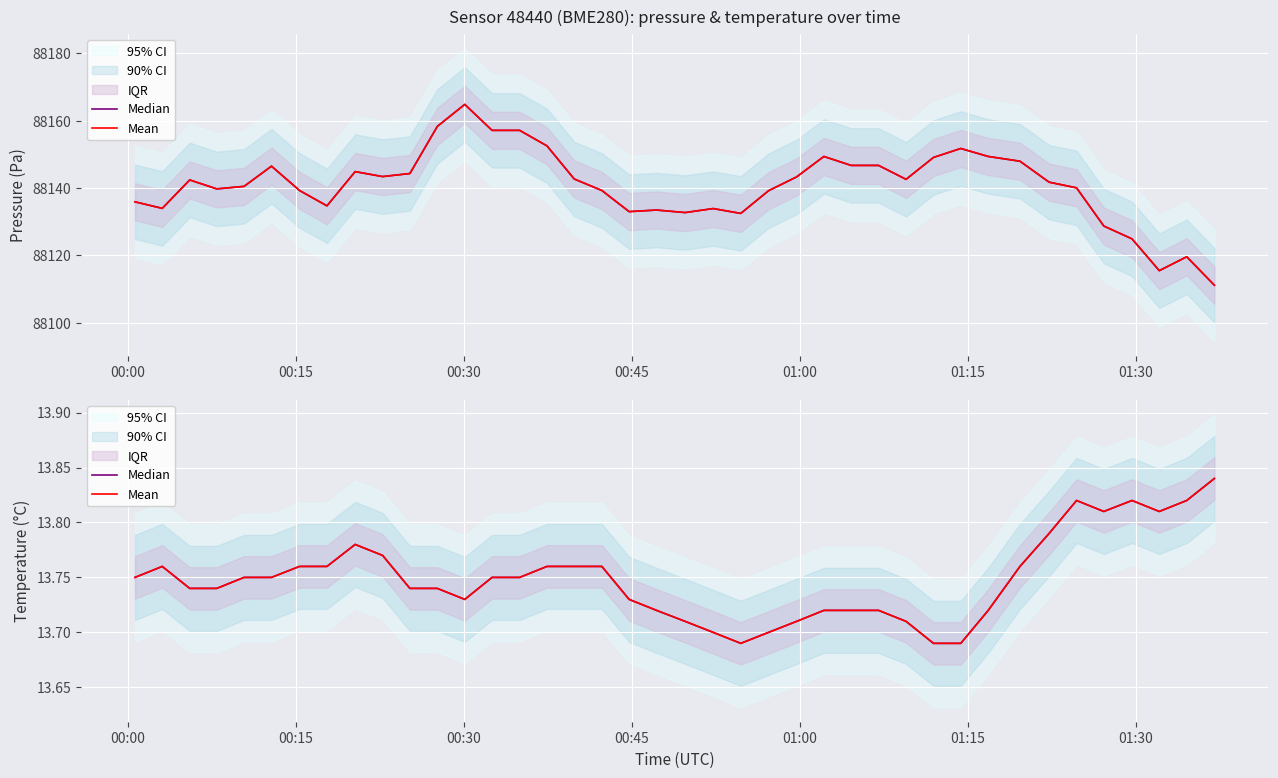

Reading left to right, list all the values displayed in this chart.

Median: 13.8	13.8	13.7	13.7	13.8	13.8	13.8	13.8	13.8	13.8	13.7	13.7	13.7	13.8	13.8	13.8	13.8	13.8	13.7	13.7	13.7	13.7	13.7	13.7	13.7	13.7	13.7	13.7	13.7	13.7	13.7	13.7	13.8	13.8	13.8	13.8	13.8	13.8	13.8	13.8
Mean: 13.8	13.8	13.7	13.7	13.8	13.8	13.8	13.8	13.8	13.8	13.7	13.7	13.7	13.8	13.8	13.8	13.8	13.8	13.7	13.7	13.7	13.7	13.7	13.7	13.7	13.7	13.7	13.7	13.7	13.7	13.7	13.7	13.8	13.8	13.8	13.8	13.8	13.8	13.8	13.8